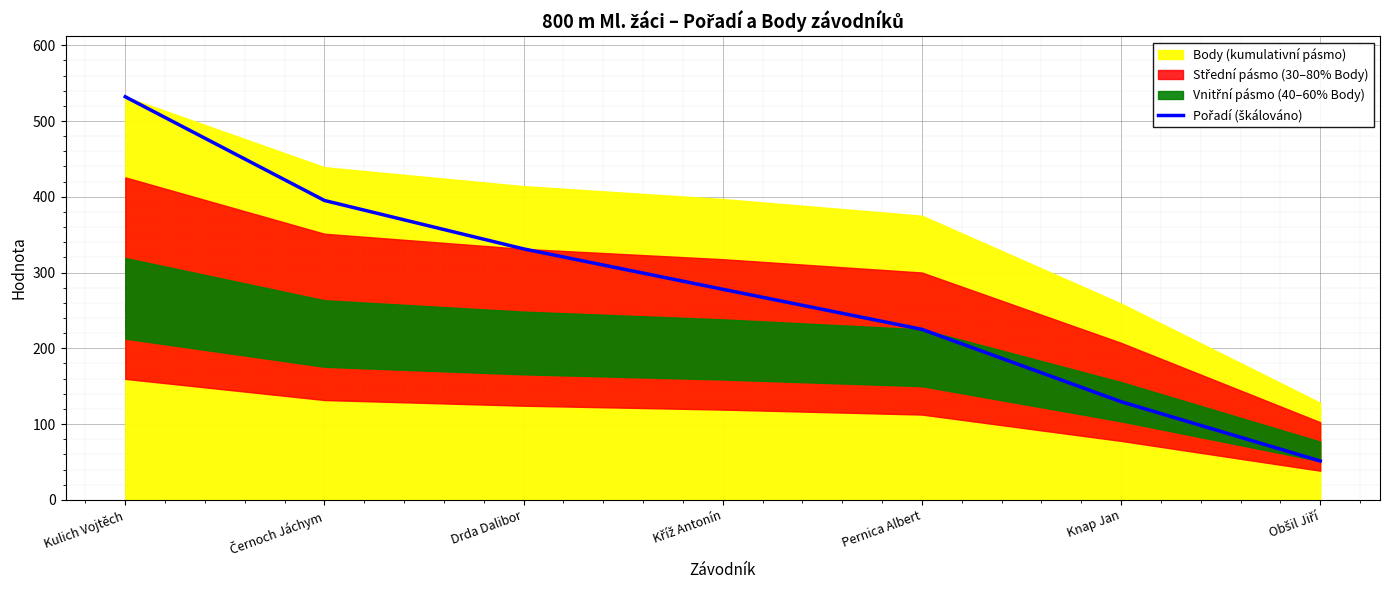

Rank the categories by value from lowest to highest.

Obšil Jiří, Knap Jan, Pernica Albert, Kříž Antonín, Drda Dalibor, Černoch Jáchym, Kulich Vojtěch